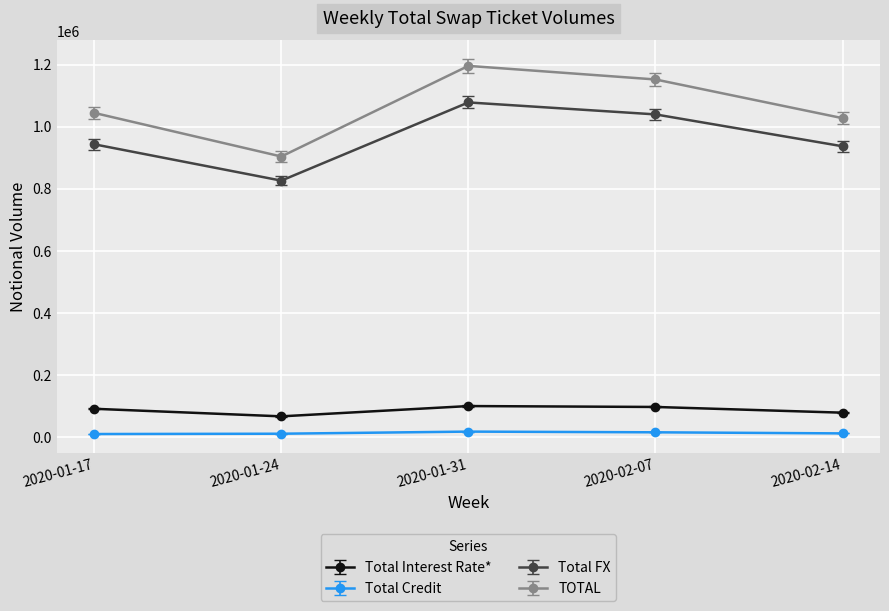

Does the chart have visible grid lines?

Yes